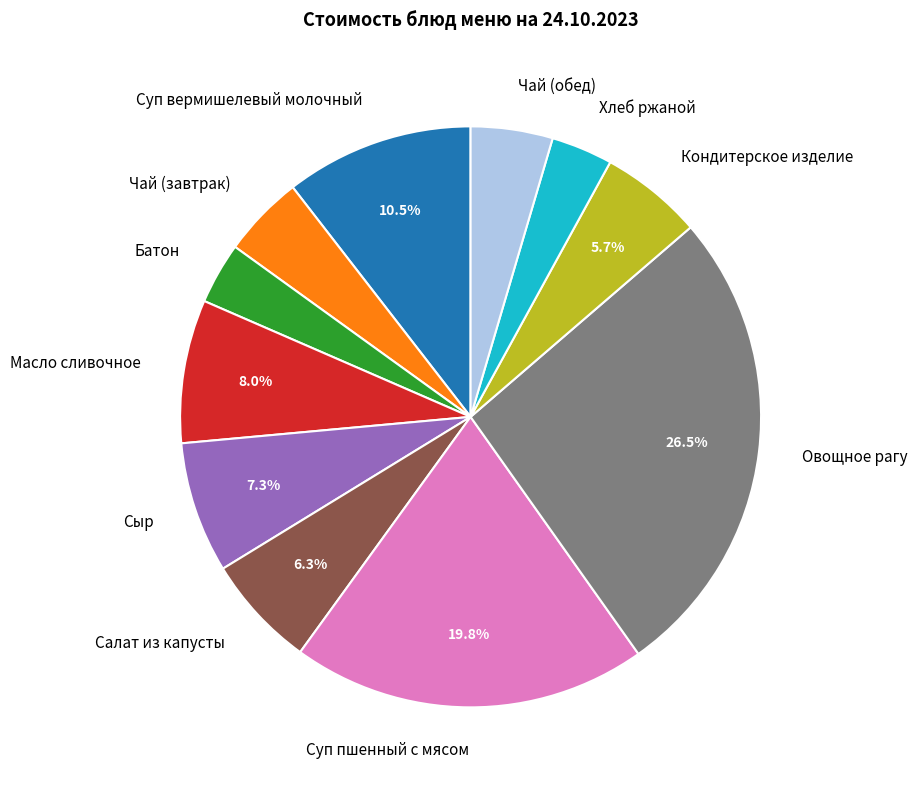

To the nearest percent, what is the difference between the Салат из капусты and Кондитерское изделие slice percentages?

1%